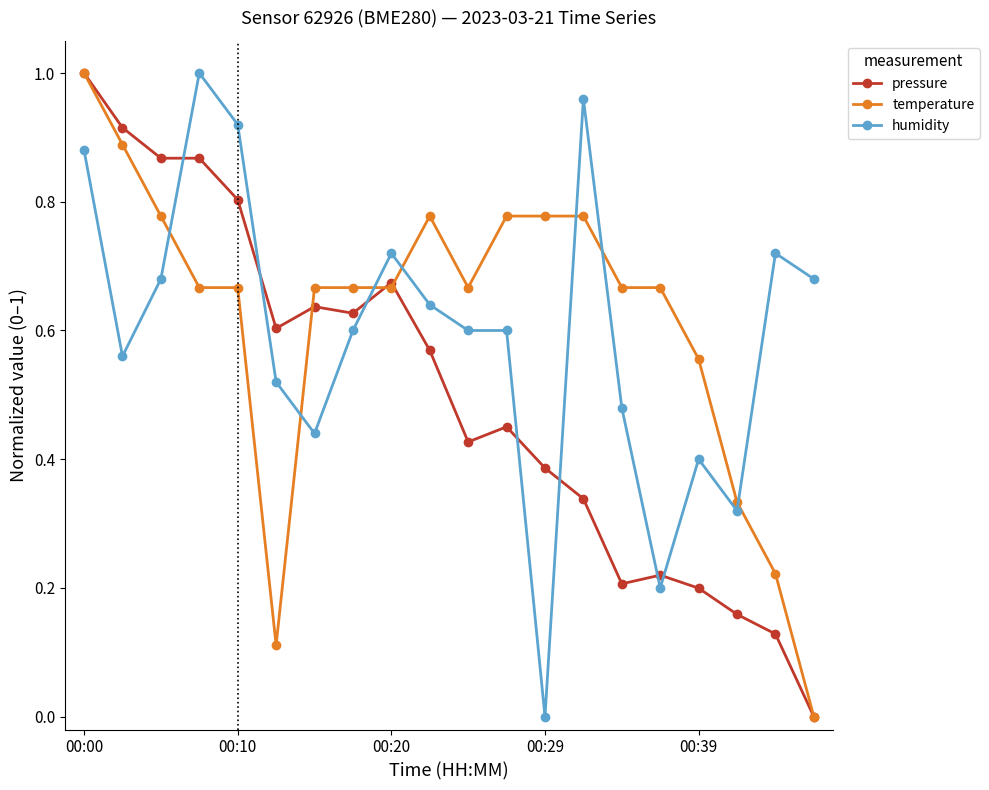

True or false: humidity has more than 2 points higher than both neighbors.

True